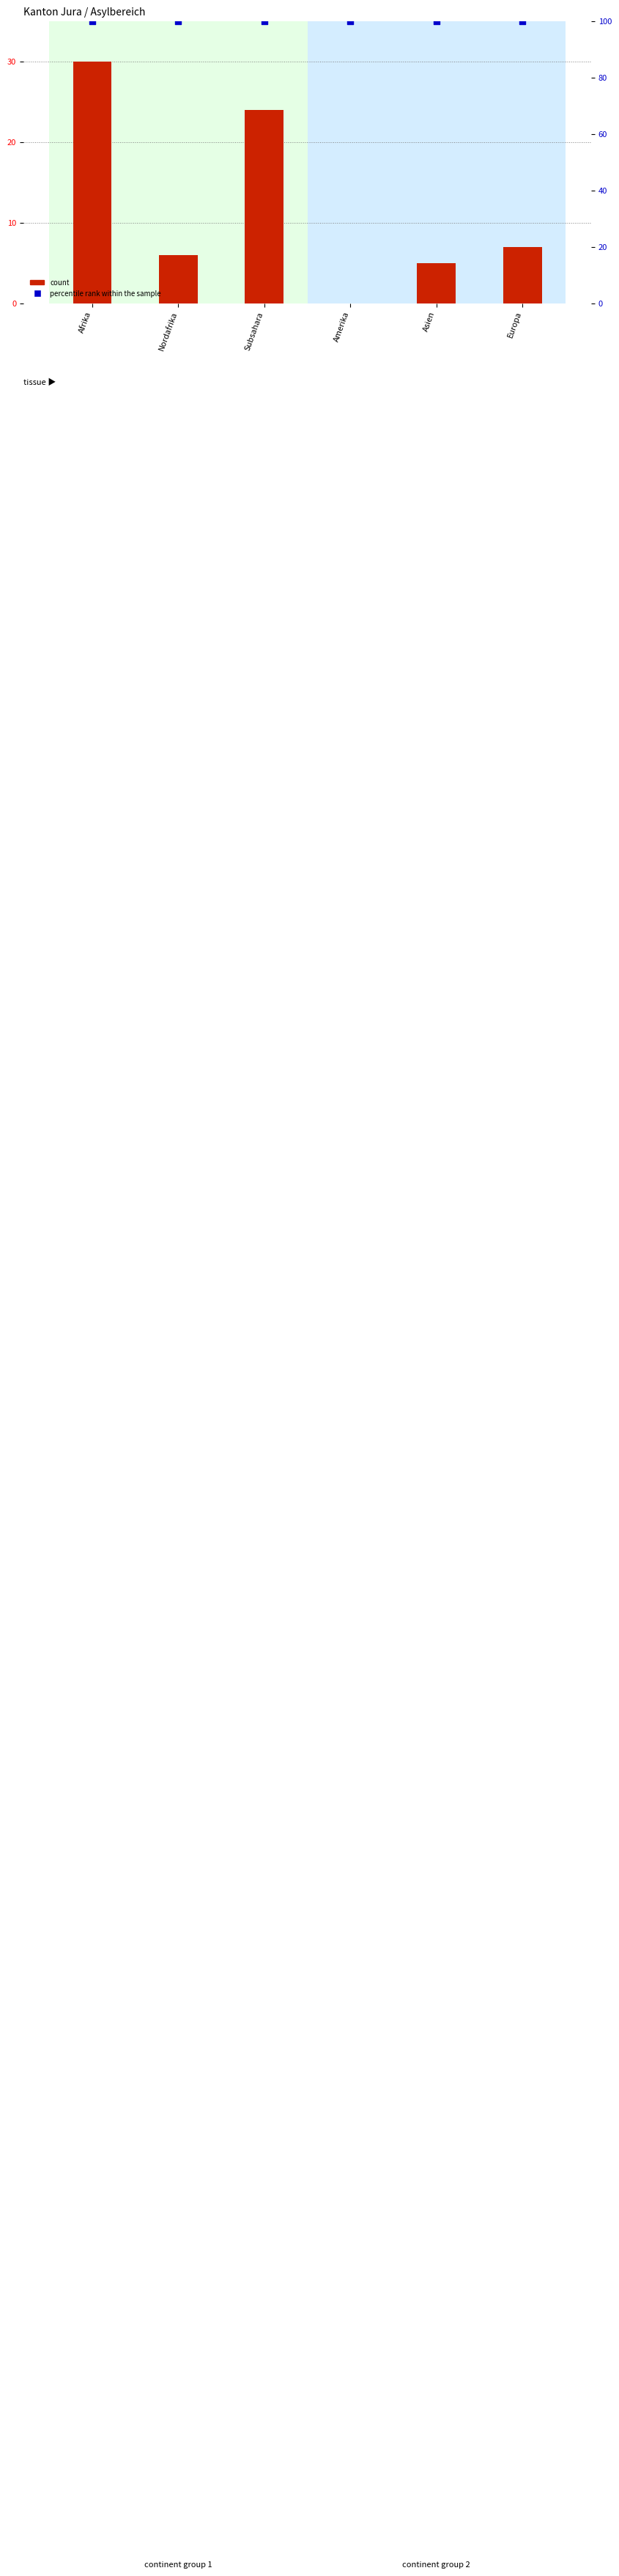

At which category is the sum across all series the highest?

Afrika